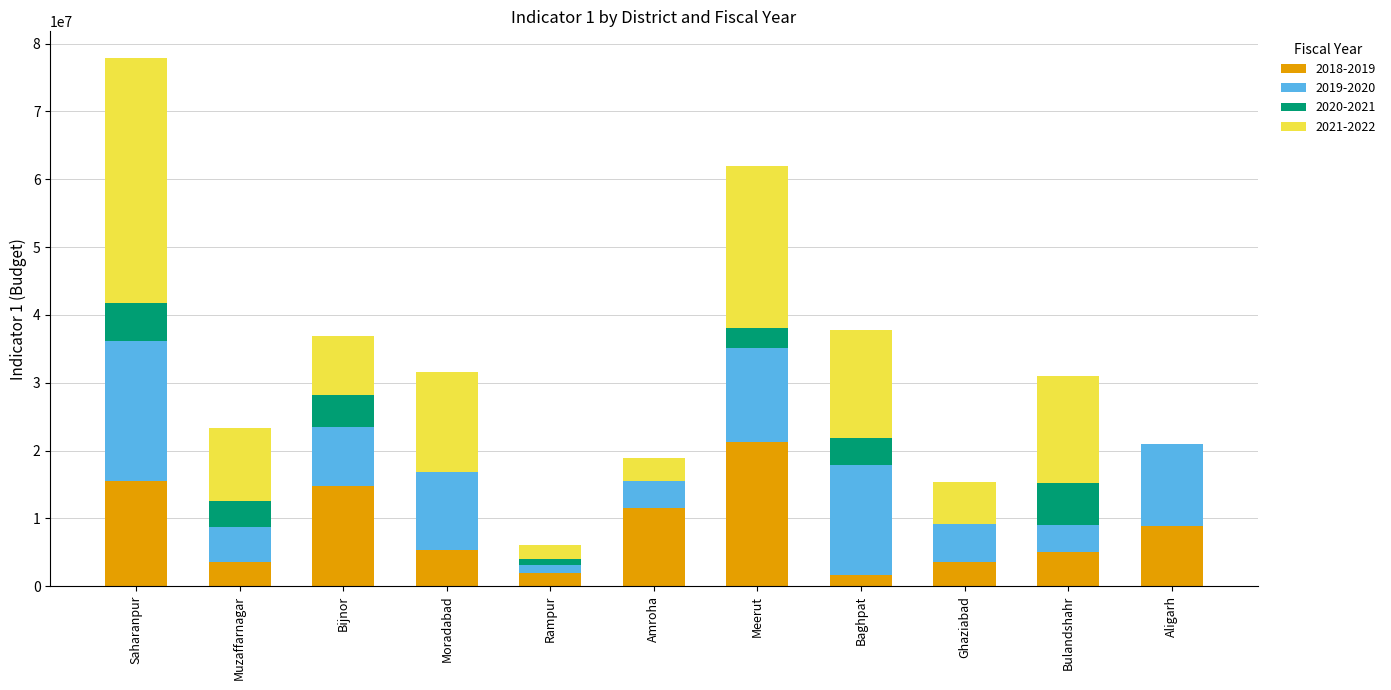

At which category is the sum across all series the highest?

Saharanpur